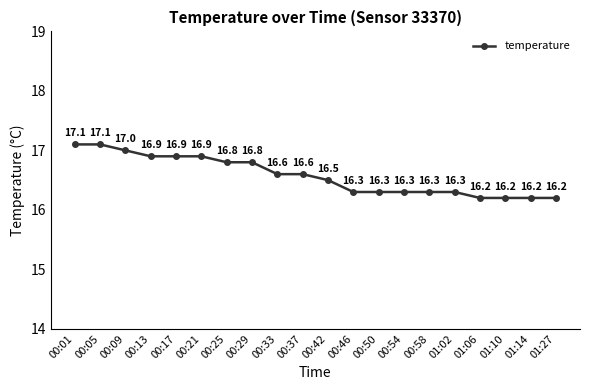

True or false: the data shows 26.5 at 00:54.

False